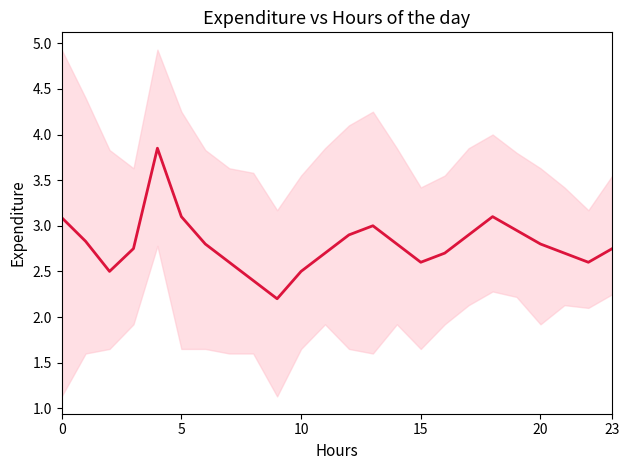

Reading left to right, extract all data points from this chart.

3.1	2.8	2.5	2.8	3.9	3.1	2.8	2.6	2.4	2.2	2.5	2.7	2.9	3.0	2.8	2.6	2.7	2.9	3.1	3.0	2.8	2.7	2.6	2.8